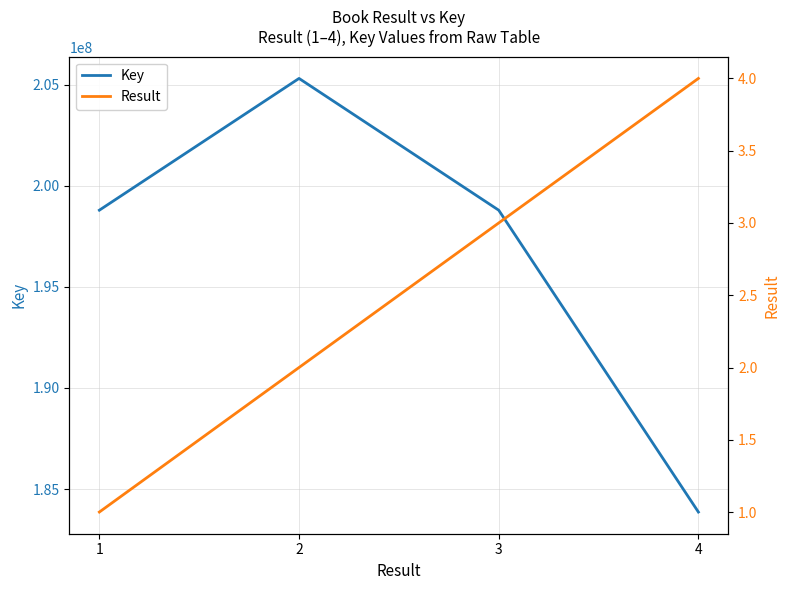

Count the number of categories in the chart.

4